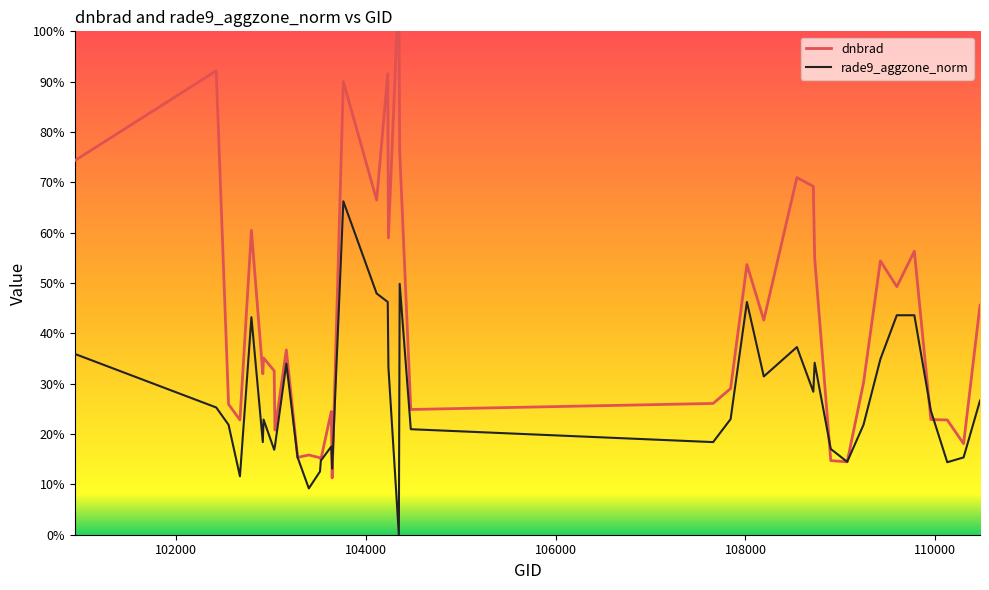

How many values in the rade9_aggzone_norm series exceed 22?

21